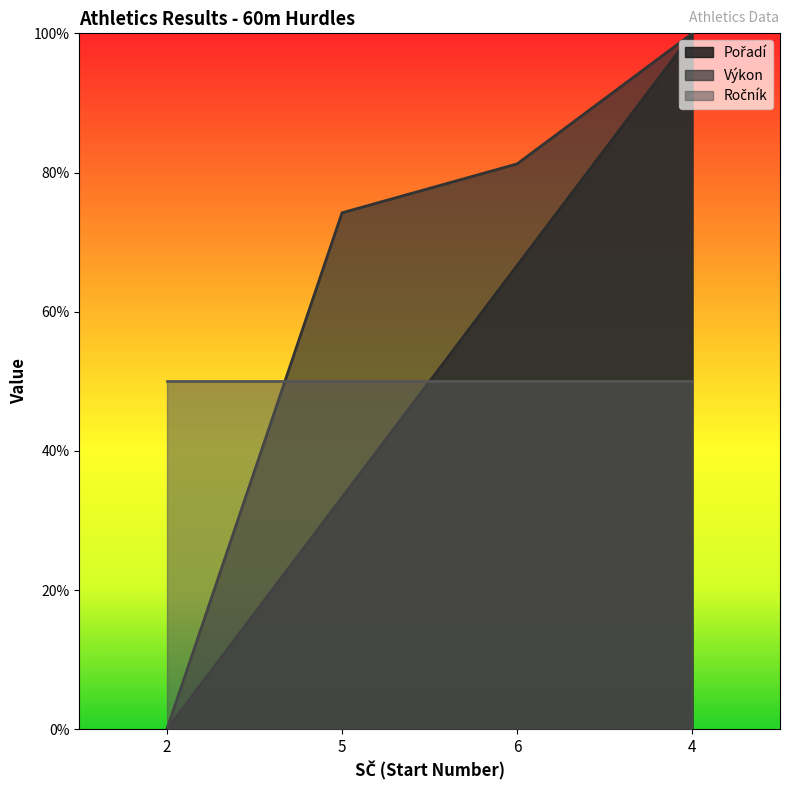

True or false: Pořadí has a value of 8.8 at 6.

True